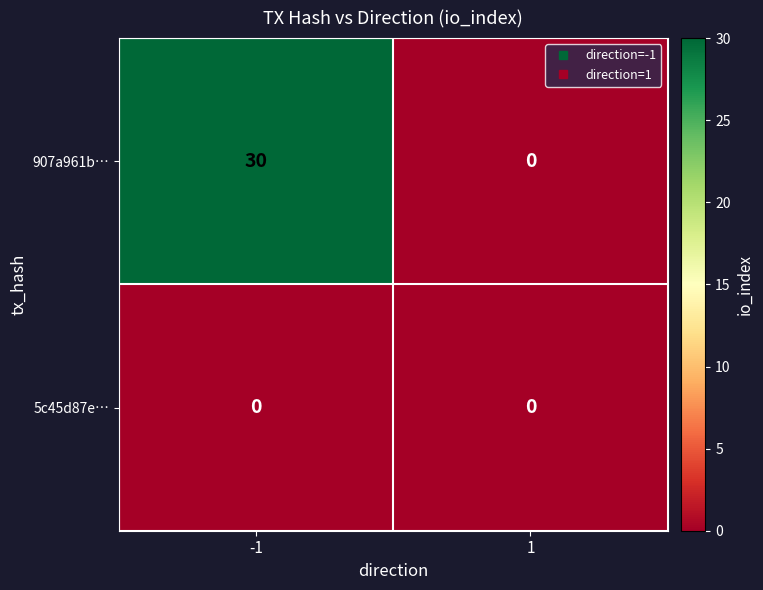

Reading left to right, list all the values displayed in this chart.

907a961b…: -1=30	1=0
5c45d87e…: -1=0	1=0